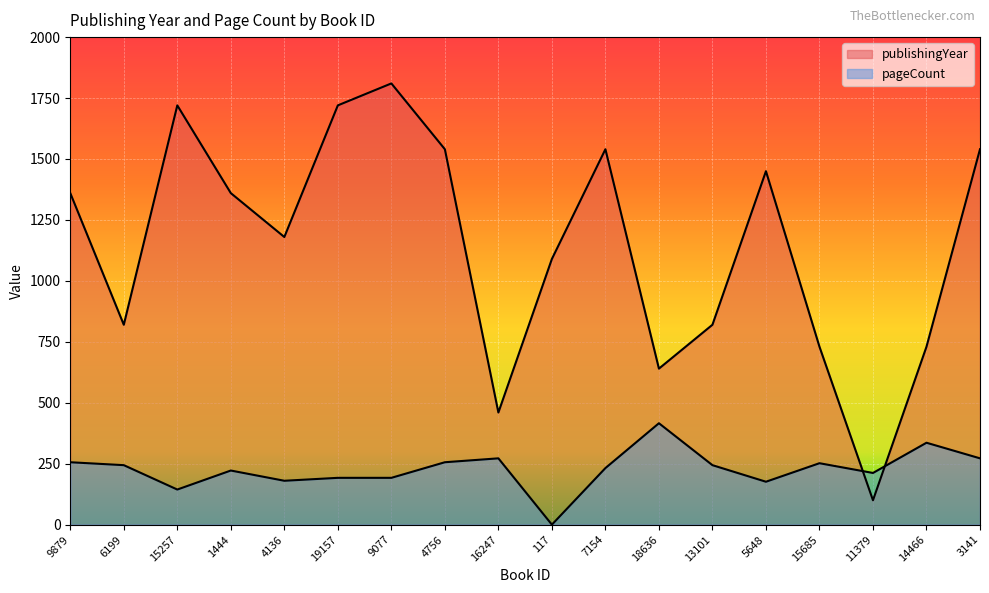

What is the label of the 15th point from the left?

15685